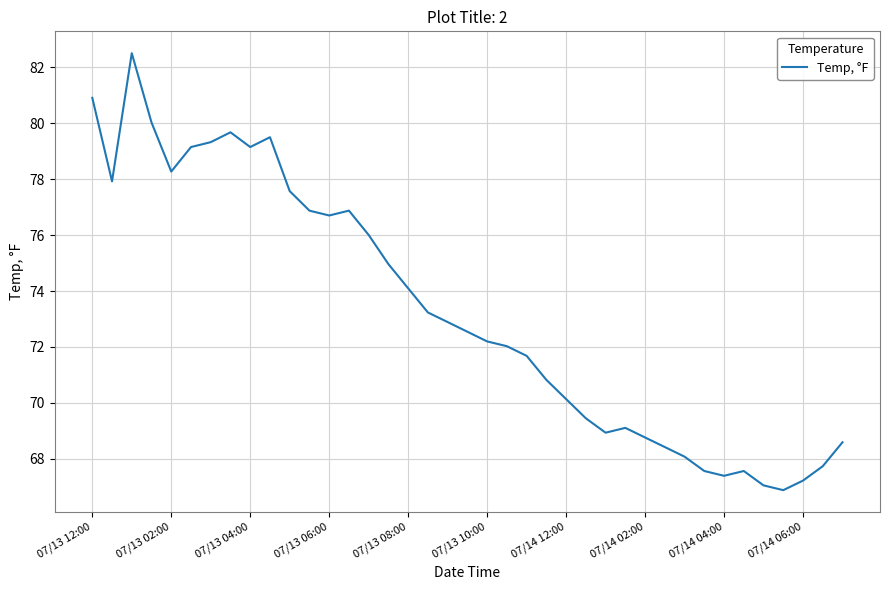

What is the minimum value shown in the chart?

66.9